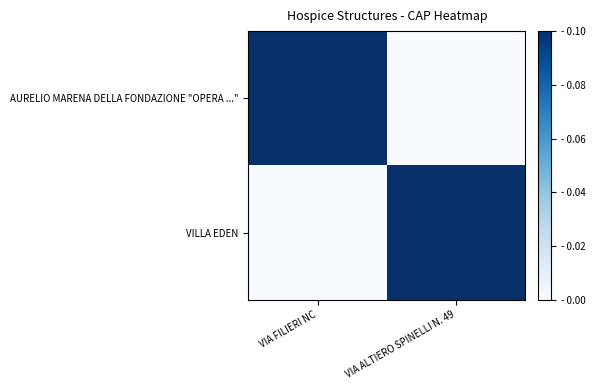

How many series are shown in this chart?

2